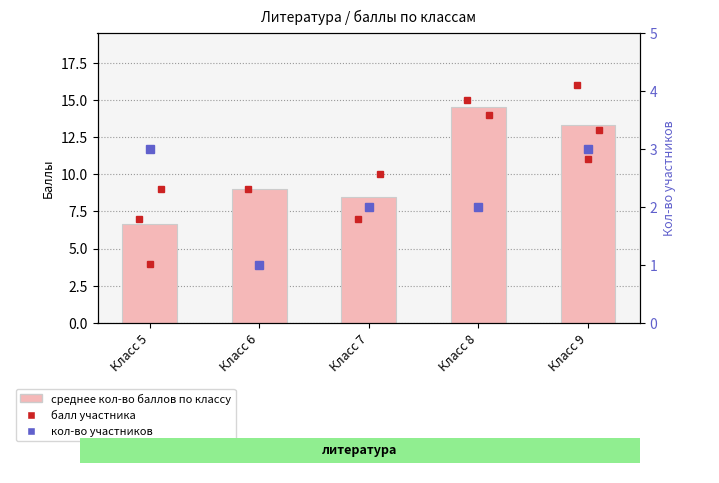

How many data points in Кол-во баллов (среднее) are less than 9?

2